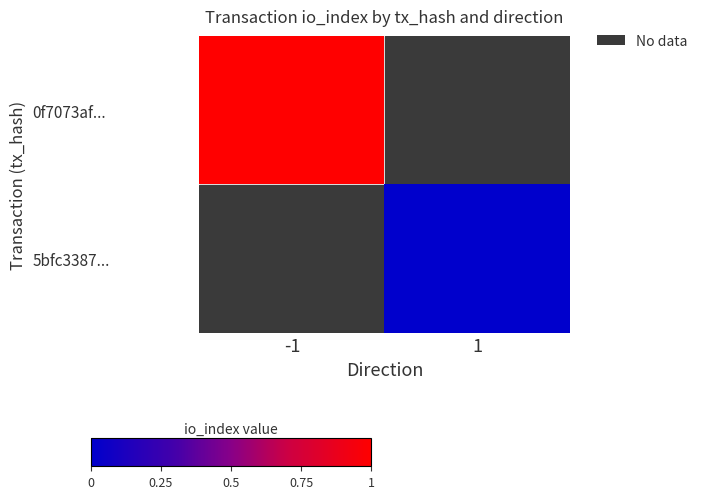

Rank the series by their maximum value, from highest to lowest.

0f7073af..., 5bfc3387...